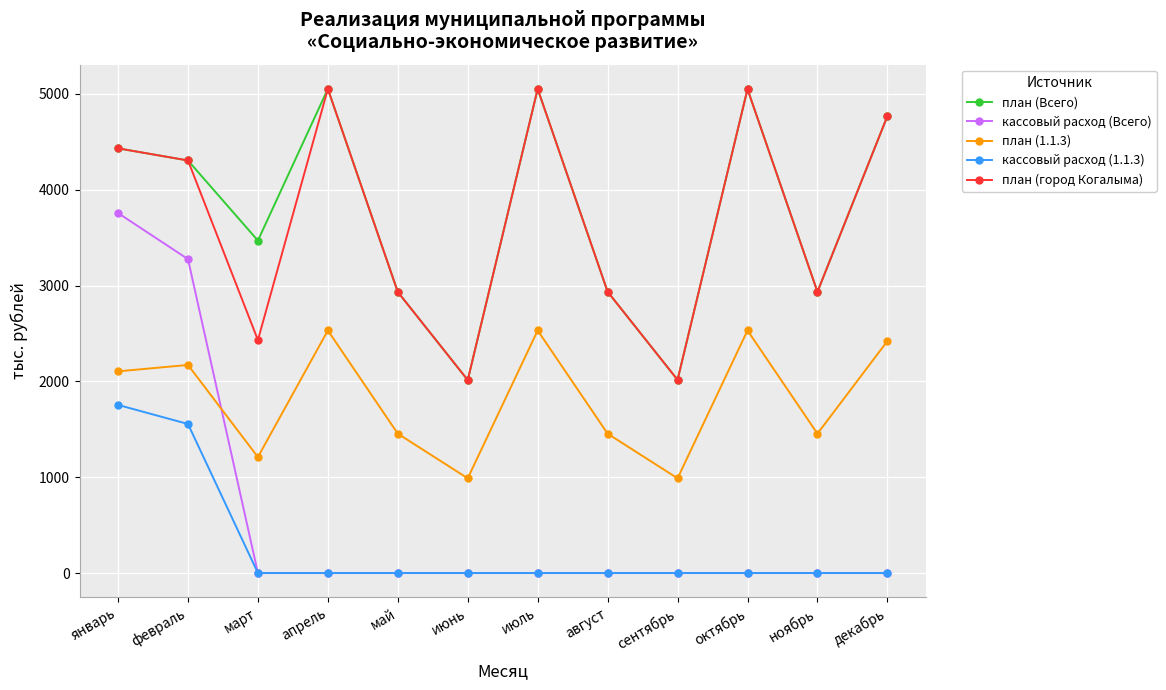

What is the label of the 8th point from the right?

май